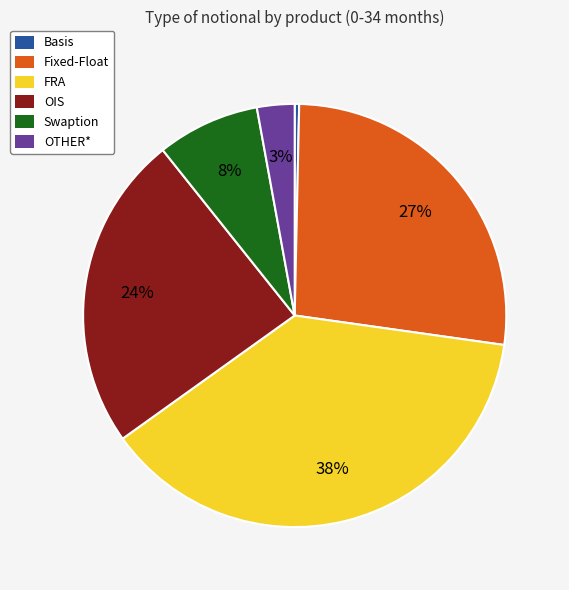

Does Fixed-Float represent more than half of the total?

No